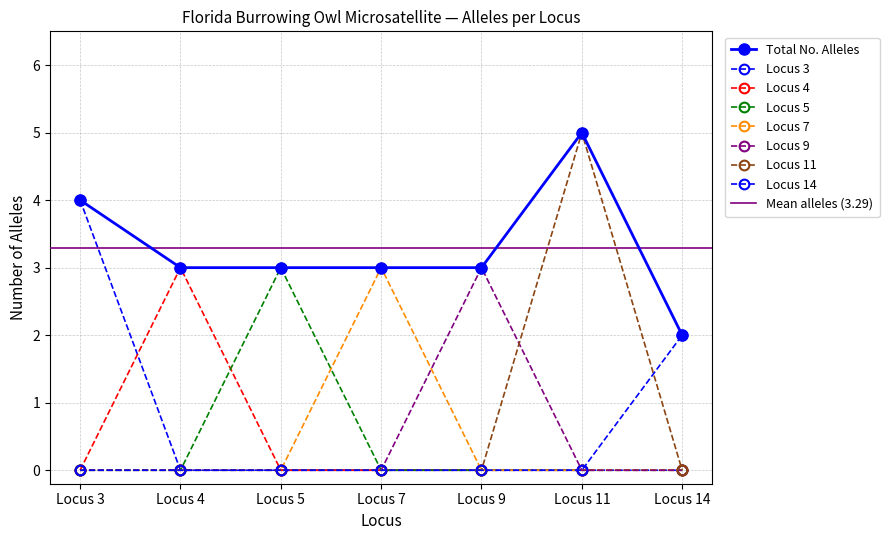

Which series has the largest total across all categories?

Total No. Alleles